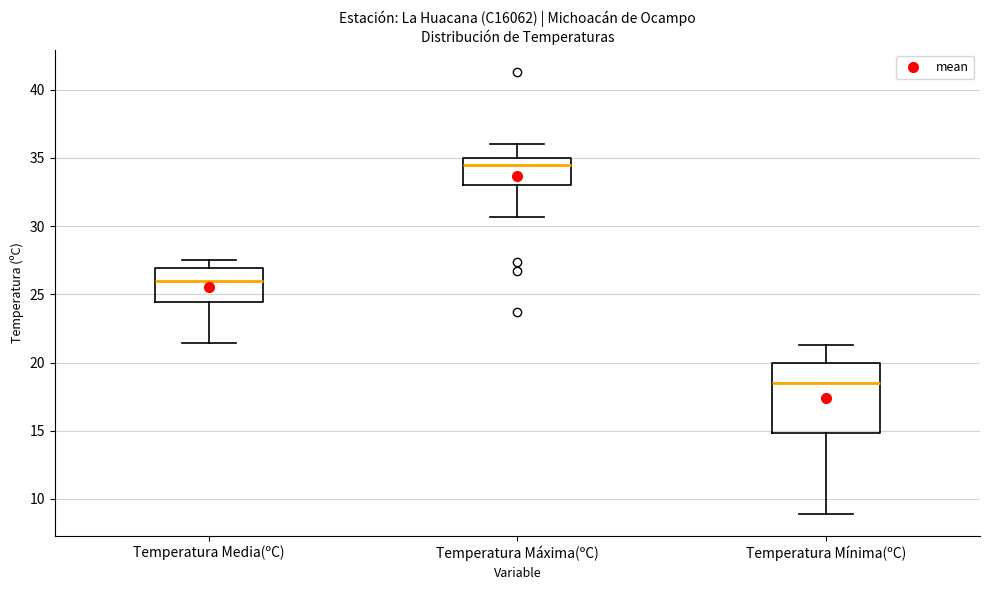

Reading left to right, read every box against the y-axis: the position of its median line, the range the box covers, and the ends of its whiskers. The values are not printed on the chart, so give them approximately, as read against the axis.

Temperatura Media(ºC): median 26.0, box 24.5 to 27.0, whiskers 21.5 to 27.5
Temperatura Máxima(ºC): median 34.5, box 33.0 to 35.0, whiskers 30.5 to 36.0
Temperatura Mínima(ºC): median 18.5, box 15.0 to 20.0, whiskers 9.0 to 21.5